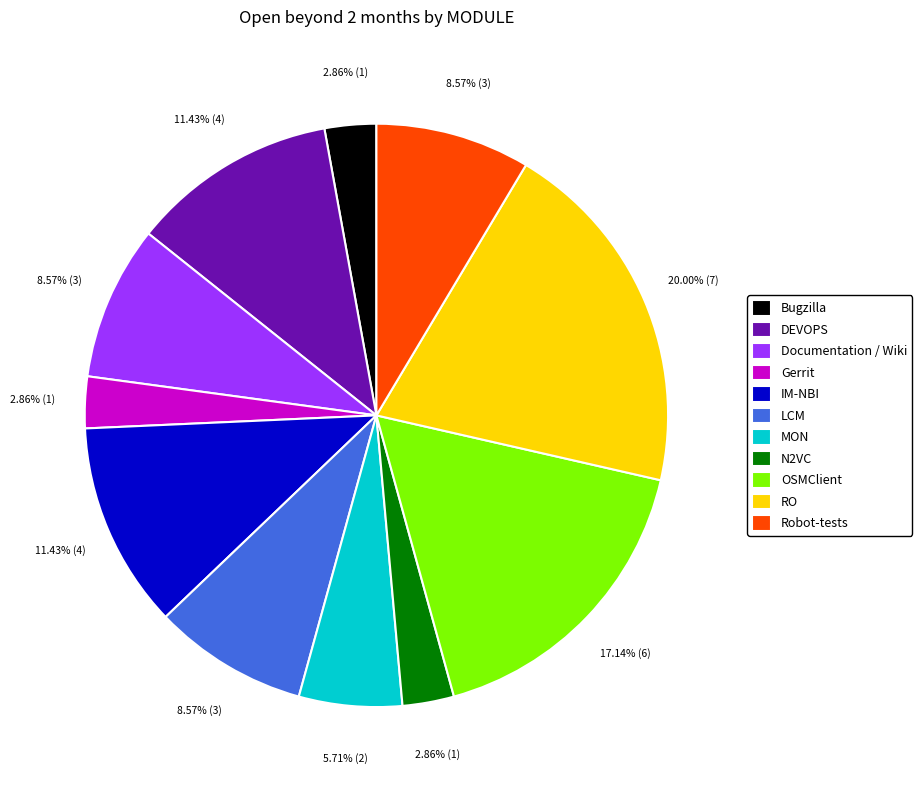

Which category has the biggest portion of the pie?

RO